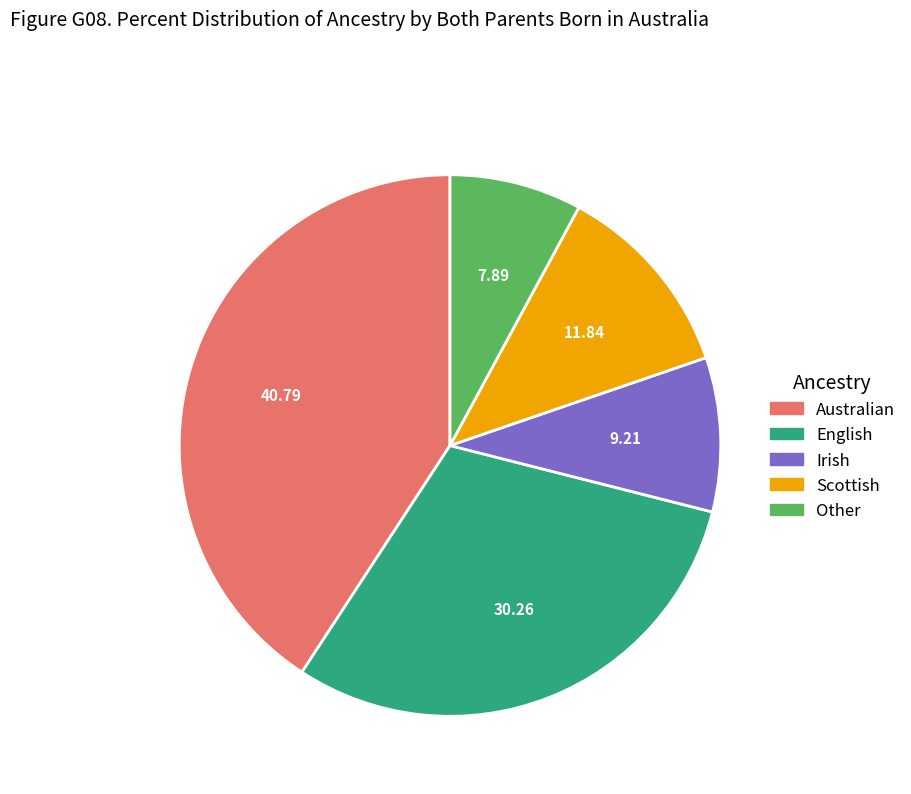

Is there a majority slice in this chart?

No